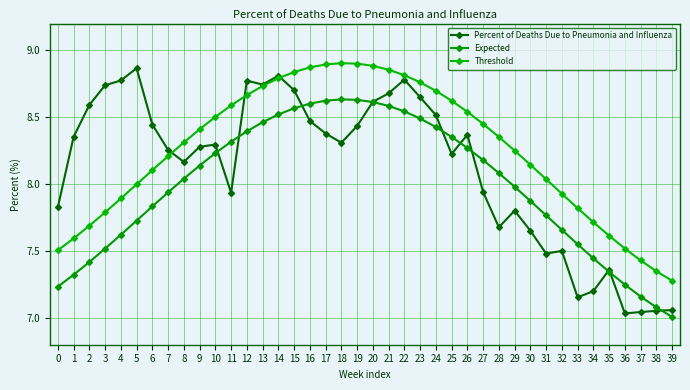

At which category does Threshold reach its first local peak?

18